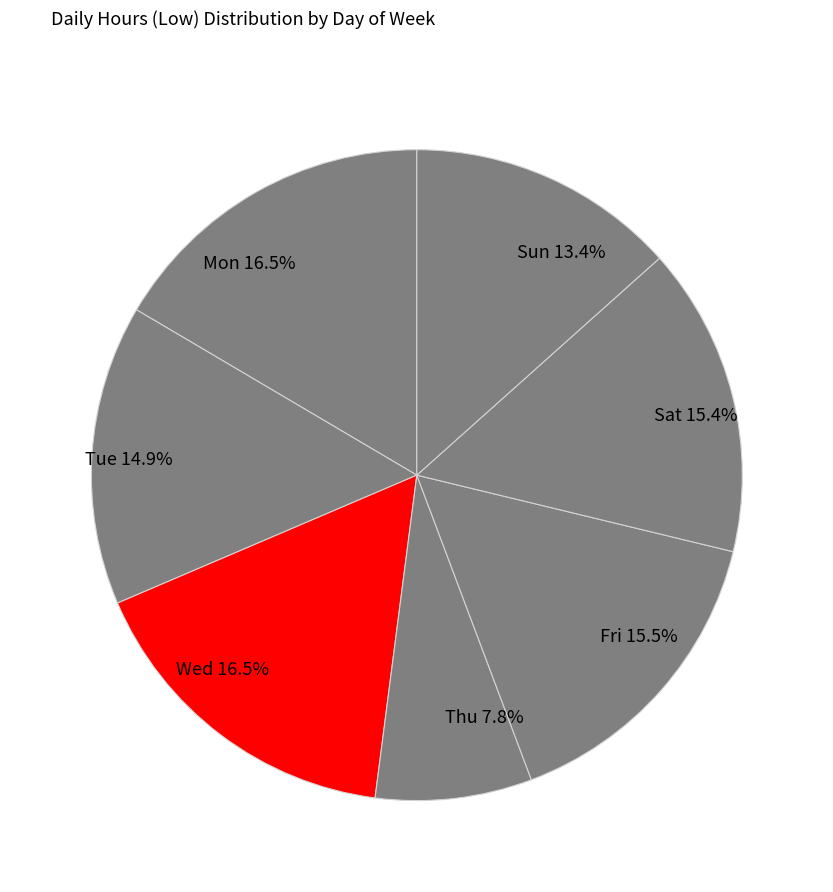

What is the ratio of the value at Tue 14.9% to the value at Wed 16.5%?

0.9